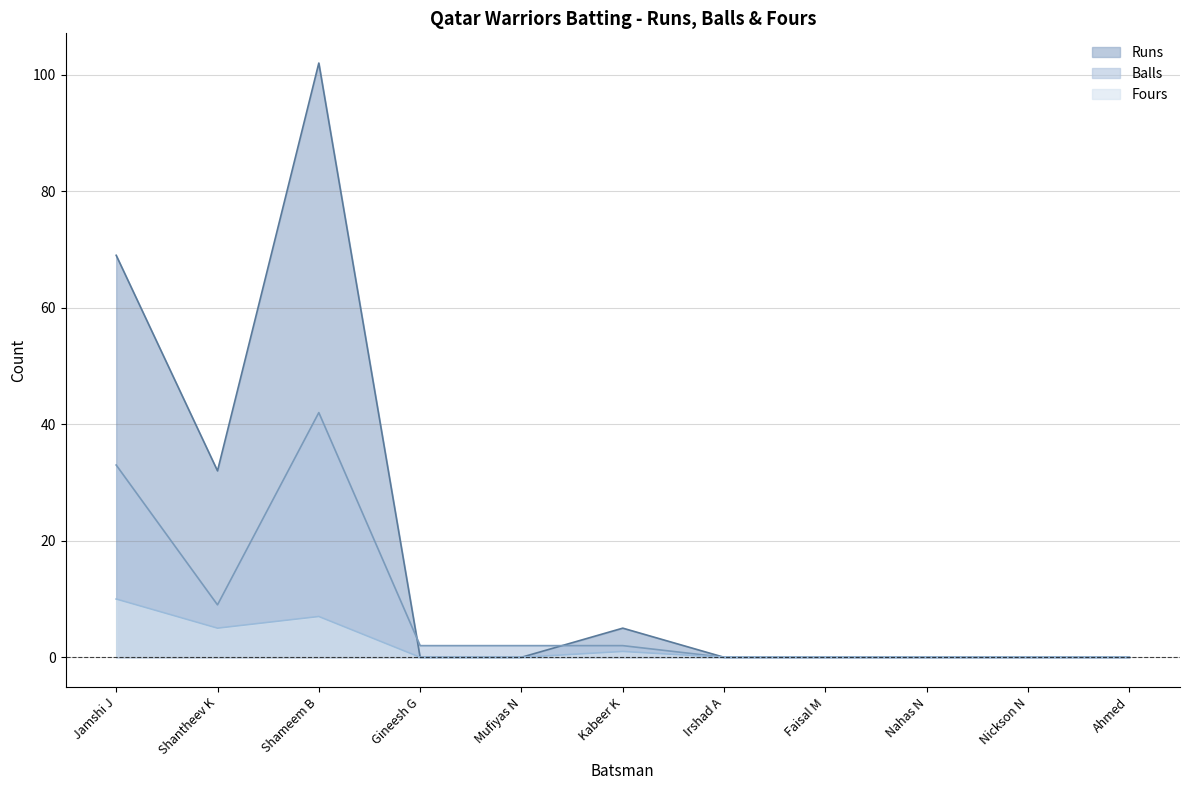

Between Irshad A and Kabeer K, which is larger?

Kabeer K